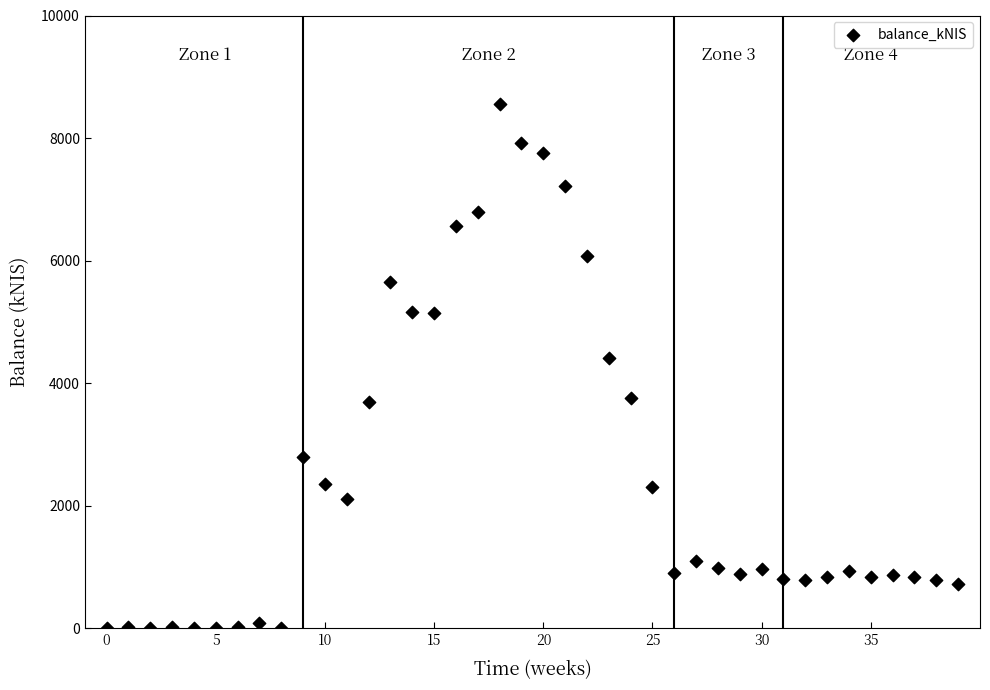

What Y value in the scatter plot is closest to 4281?

4415.1